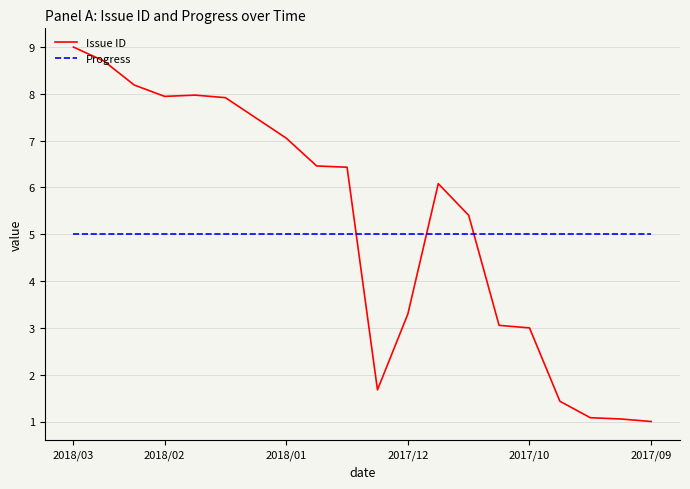

What is the difference between the maximum and minimum values in the Issue ID series?

8.0